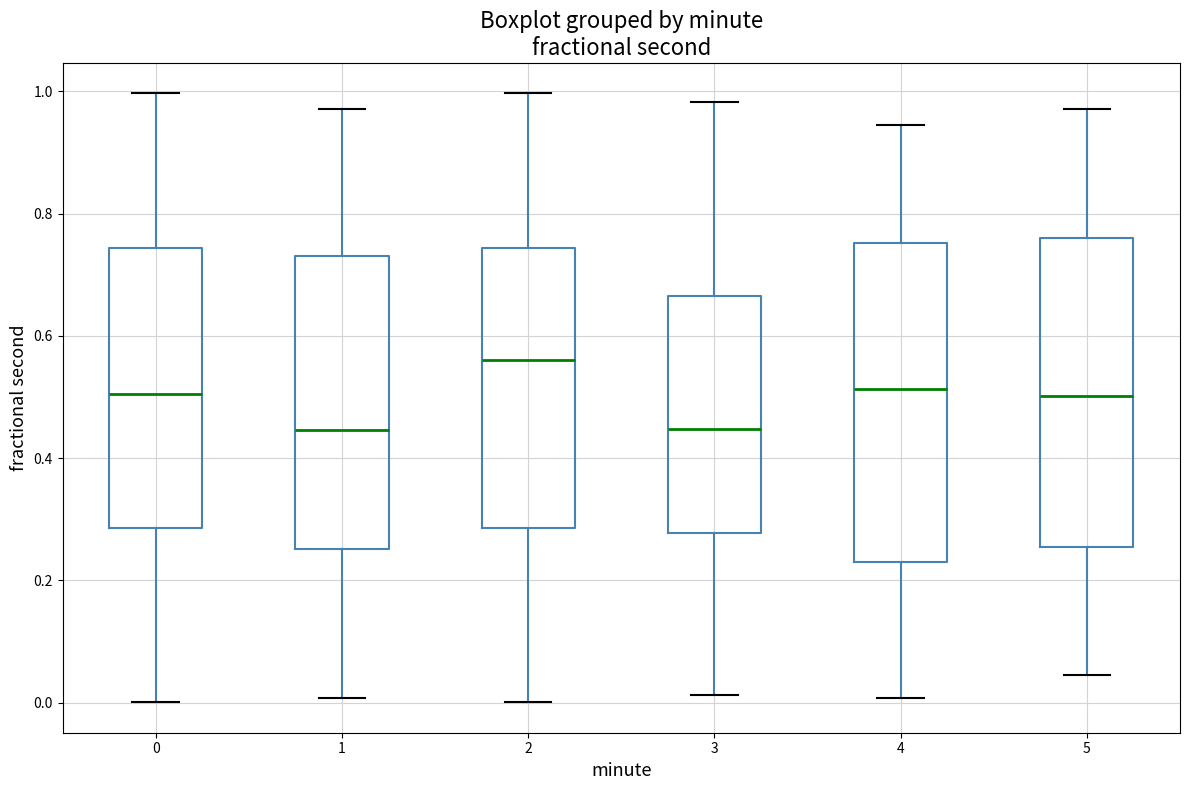

Where is the lower edge of the box at x = 5 on the y-axis? The values are not printed on the chart, so give them approximately, as read against the axis.

0.26